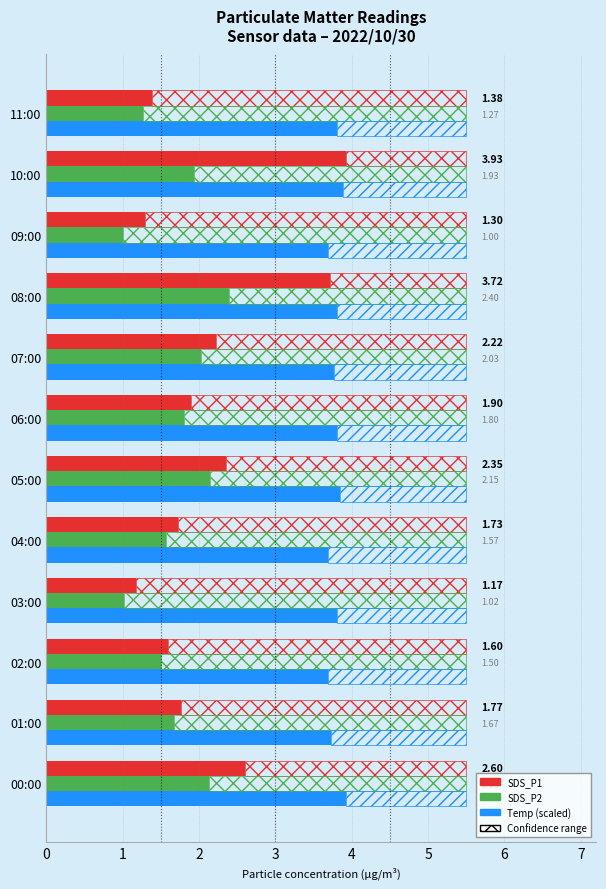

Rank the series at 01:00 from lowest to highest value.

SDS_P2, SDS_P1, Temp (scaled)